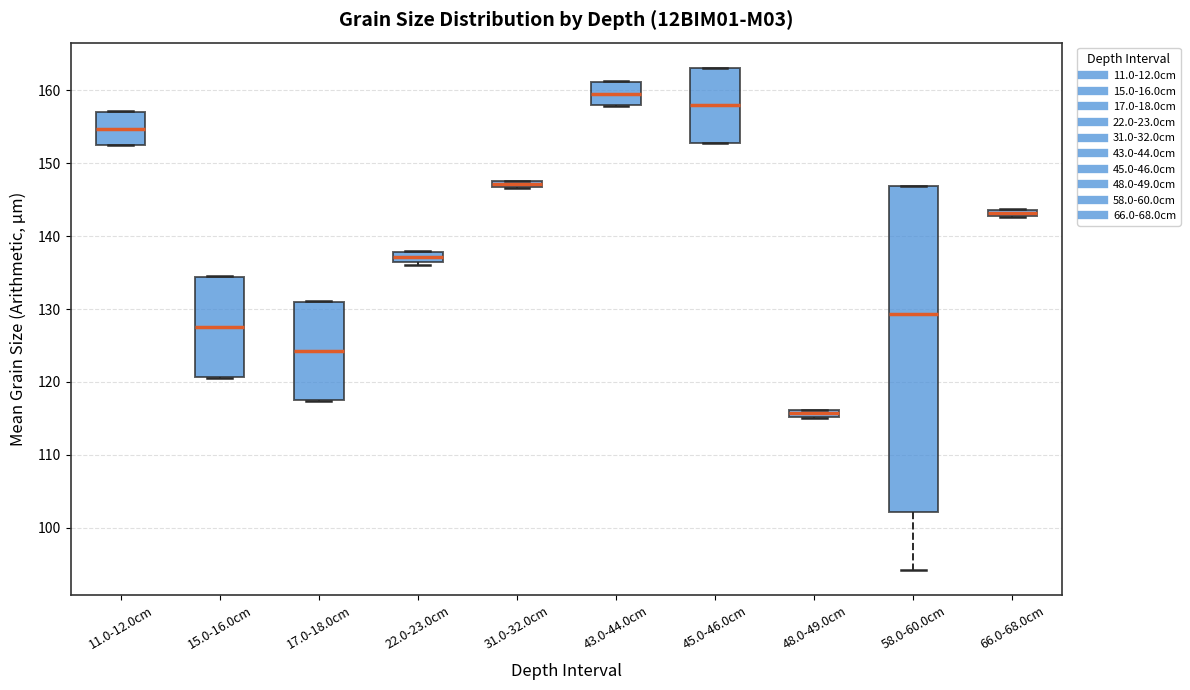

Which box is the tallest, from its lower edge to its upper edge?

58.0-60.0cm